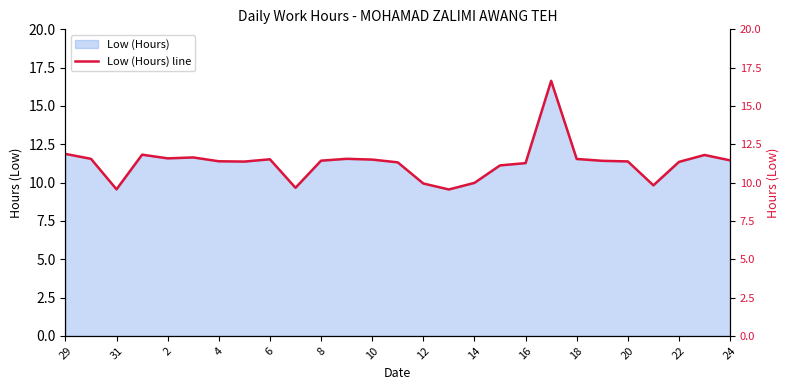

What is the lowest value of the Low (Hours) series?

9.6